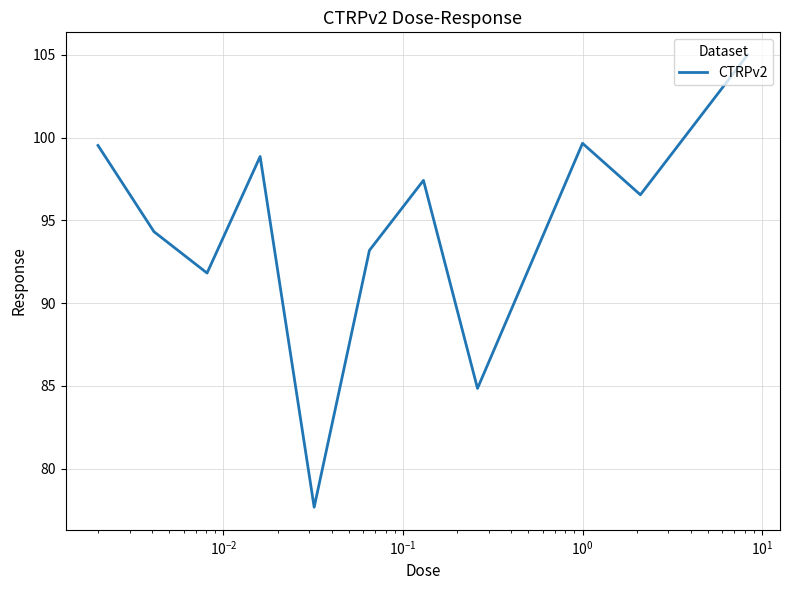

What is the greatest value displayed?

105.0